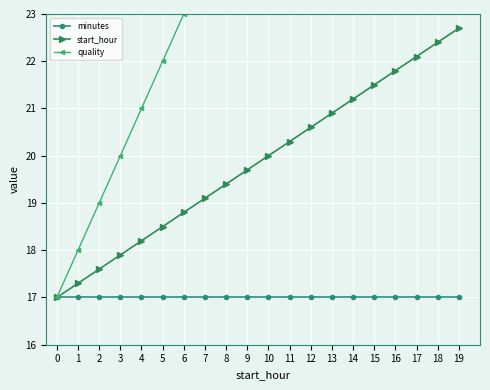

Rank the series by their average value, from lowest to highest.

minutes, start_hour, quality